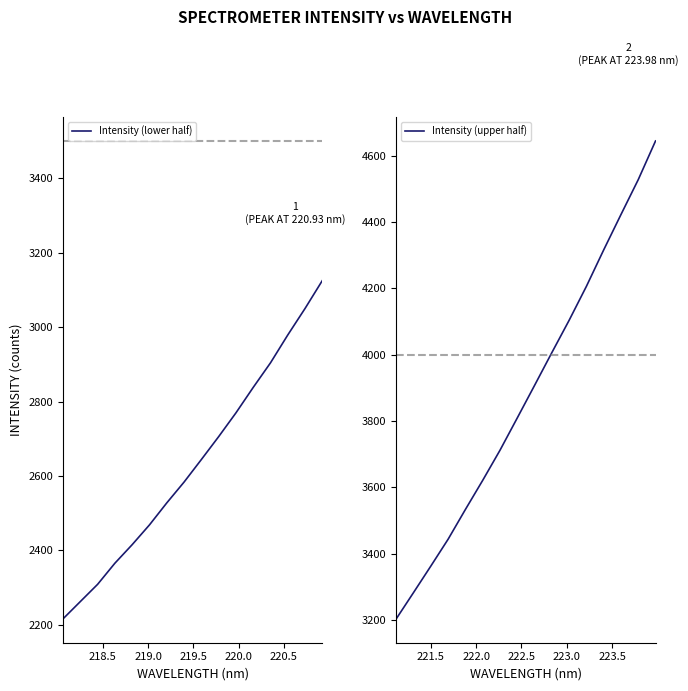

Count the number of data series in this chart.

2